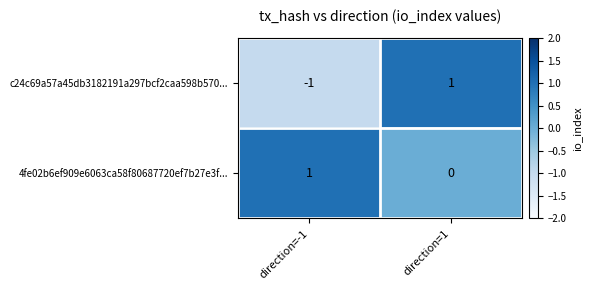

How many data points in c24c69a57a45db3182191a297bcf2caa598b570... are less than 1?

1